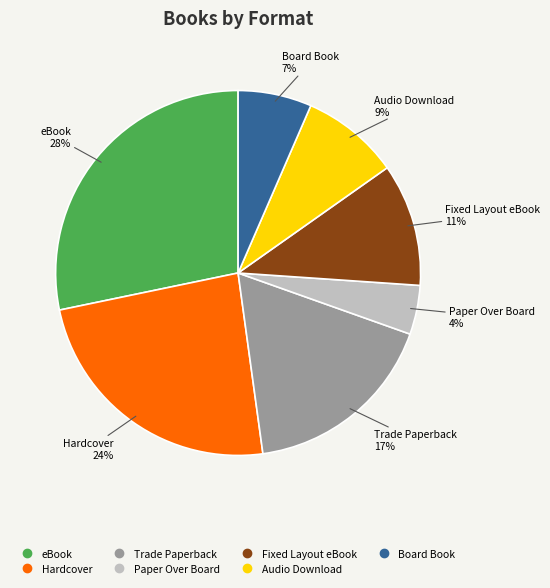

How many slices are in this pie chart?

7